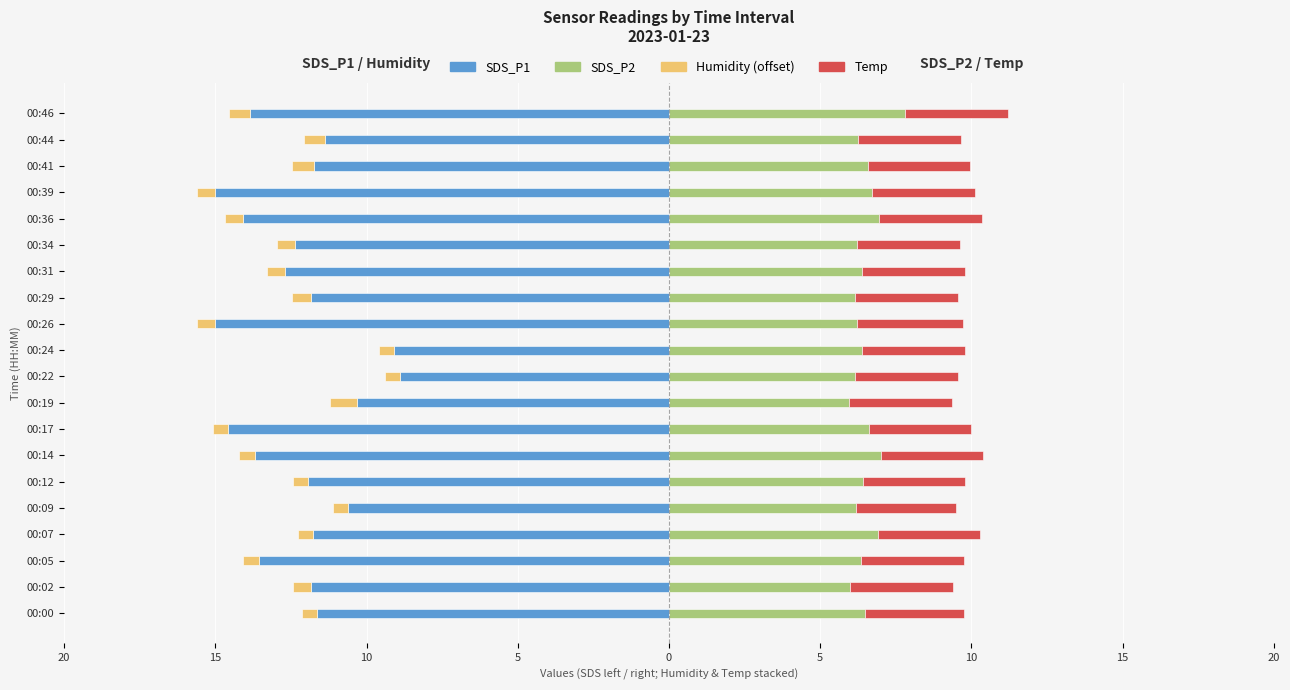

Which series has the widest spread of values?

SDS_P1